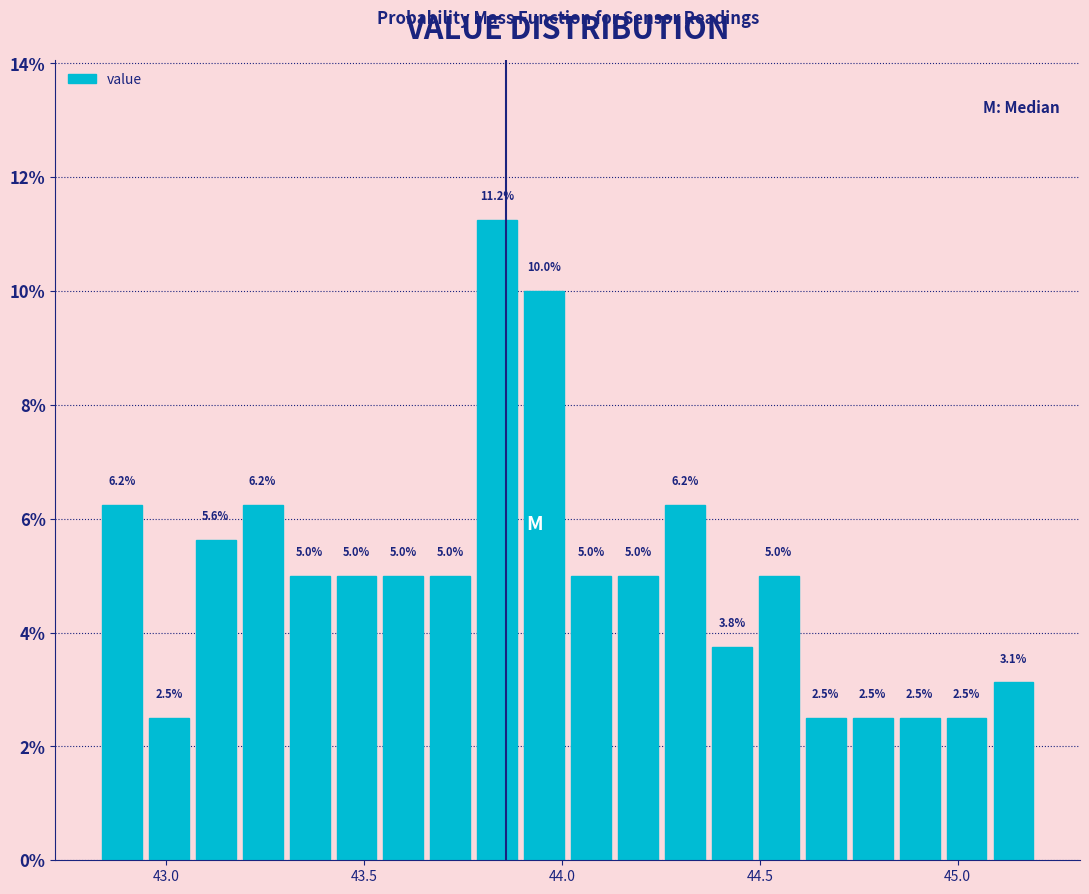

Read against the x-axis, roughly where is the centre of the tallest bar?

43.85